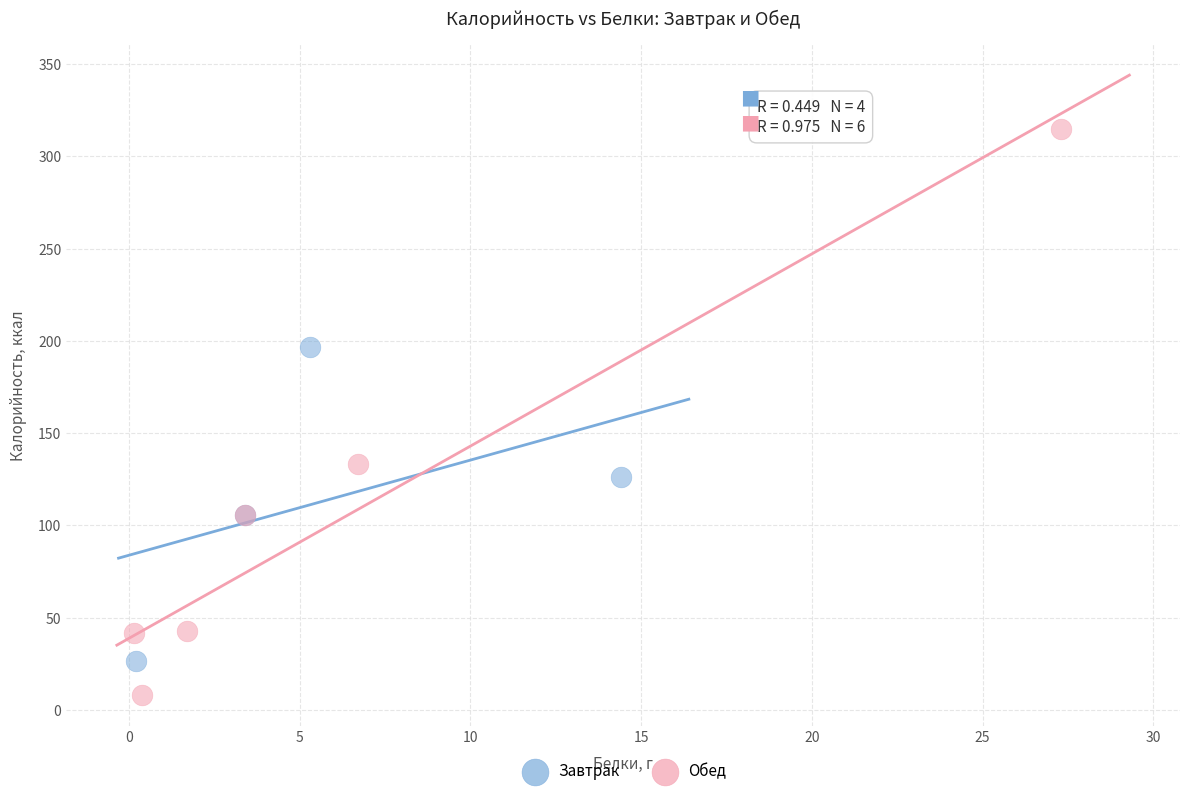

Which series has the largest Y range (max minus min)?

Обед